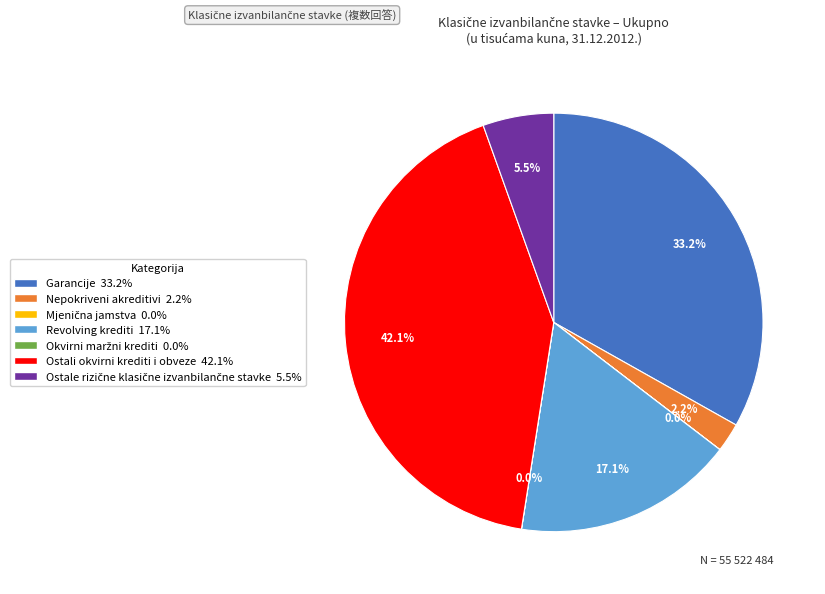

What portion of the pie excludes Ostali okvirni krediti i obveze?

57.9%